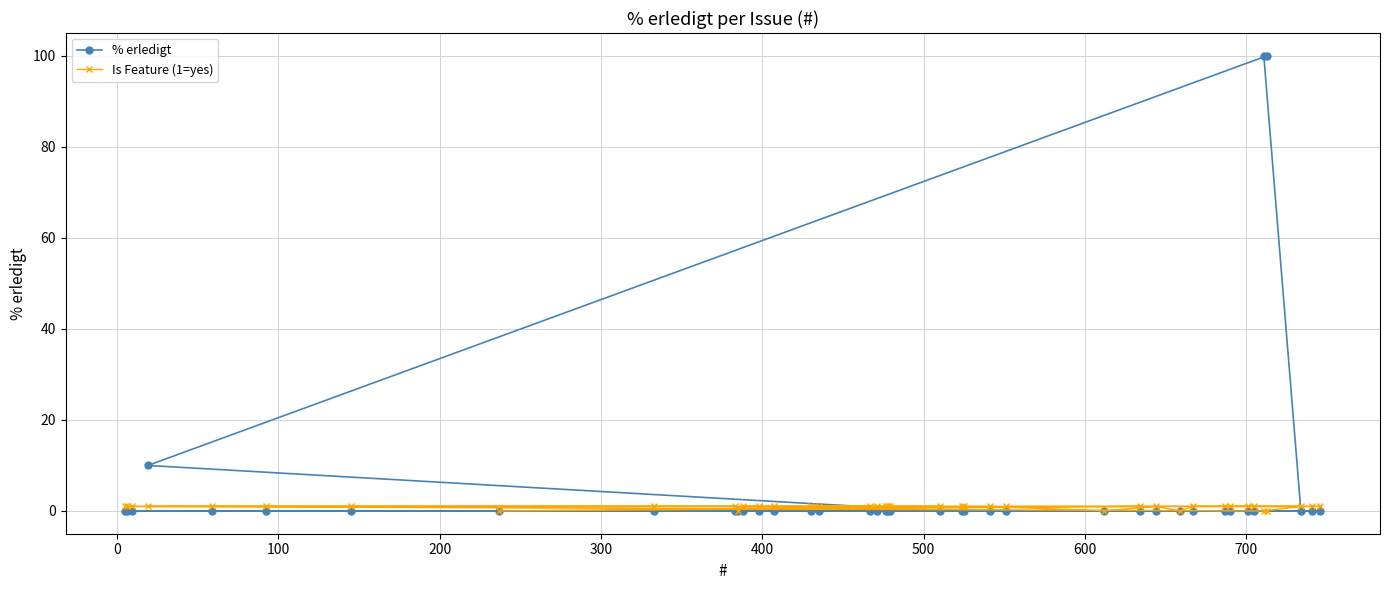

What are all the series names shown in the legend?

% erledigt, Is Feature (1=yes)